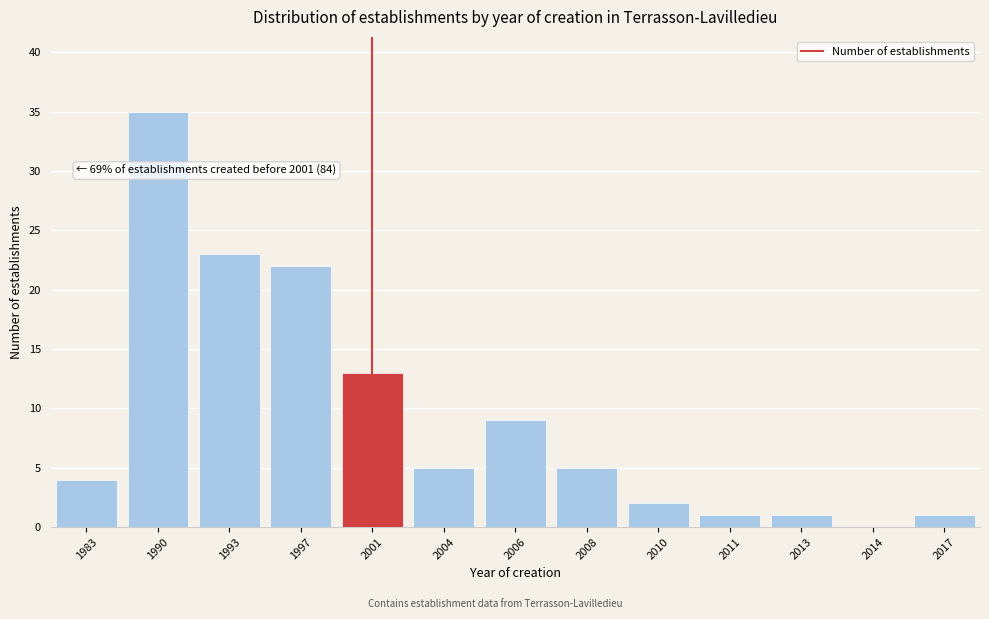

Reading left to right, transcribe all the data shown in this chart.

1983=4	1990=35	1993=23	1997=22	2001=13	2004=5	2006=9	2008=5	2010=2	2011=1	2013=1	2014=0	2017=1